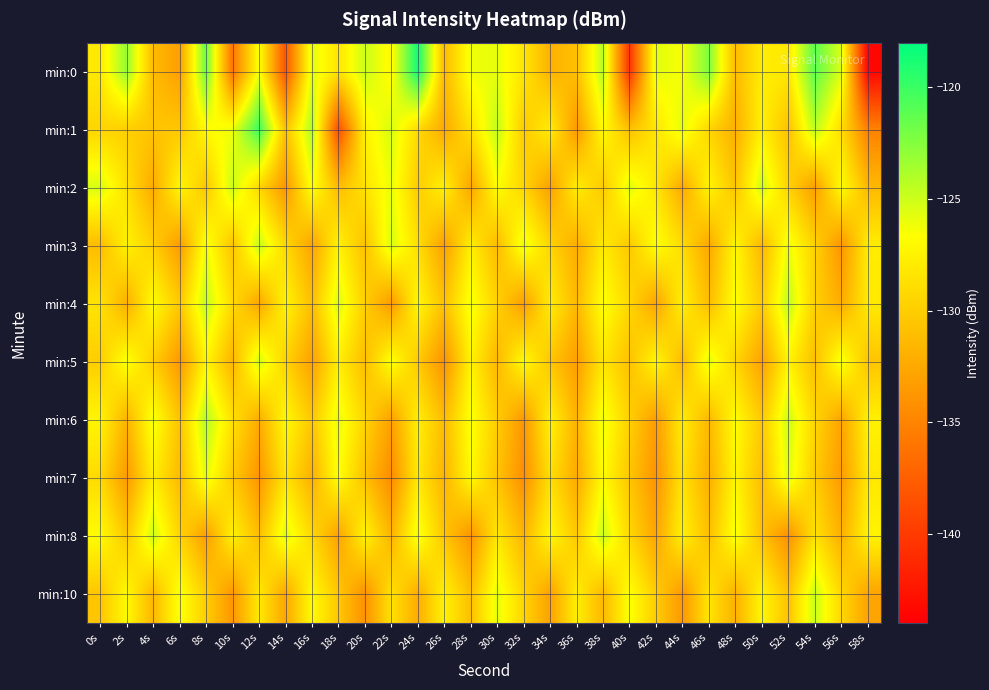

What is the difference between the highest and lowest values at 22s?

9.2